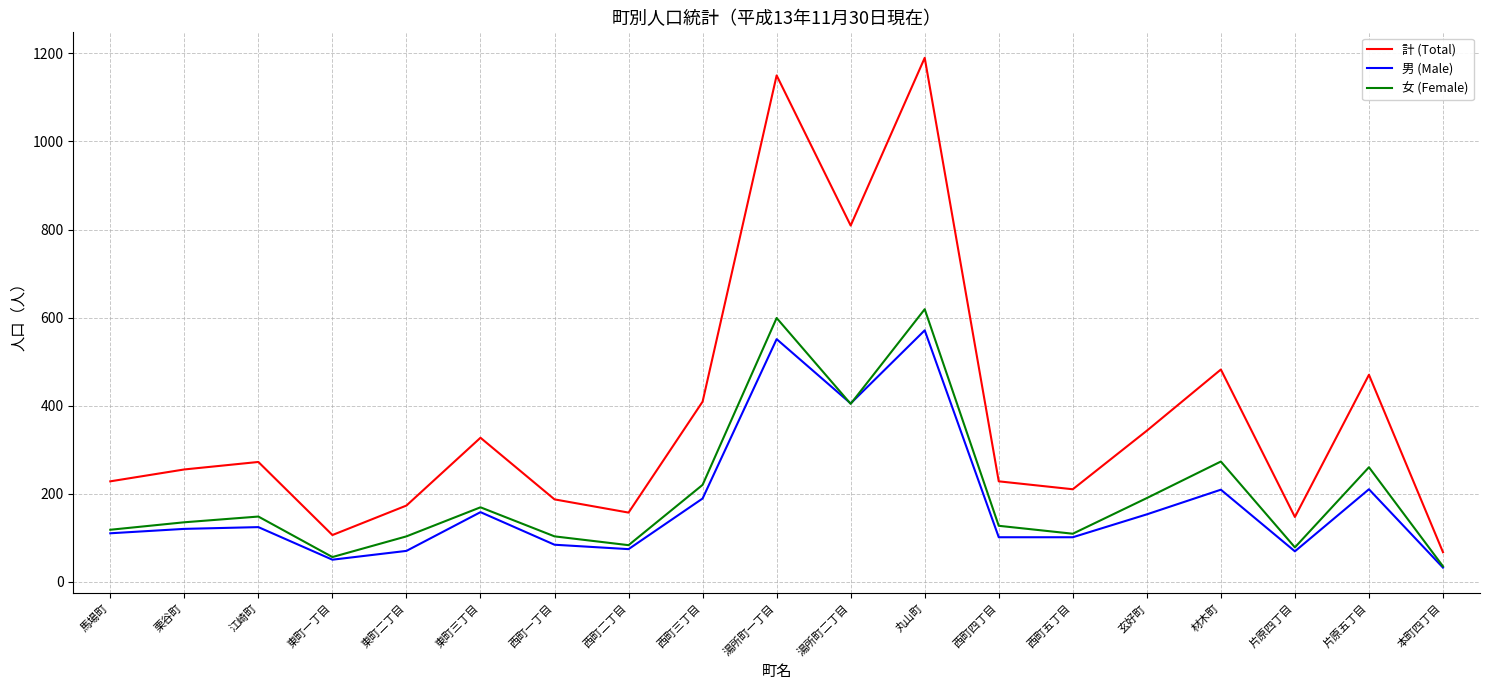

Which series has the widest spread of values?

計 (Total)